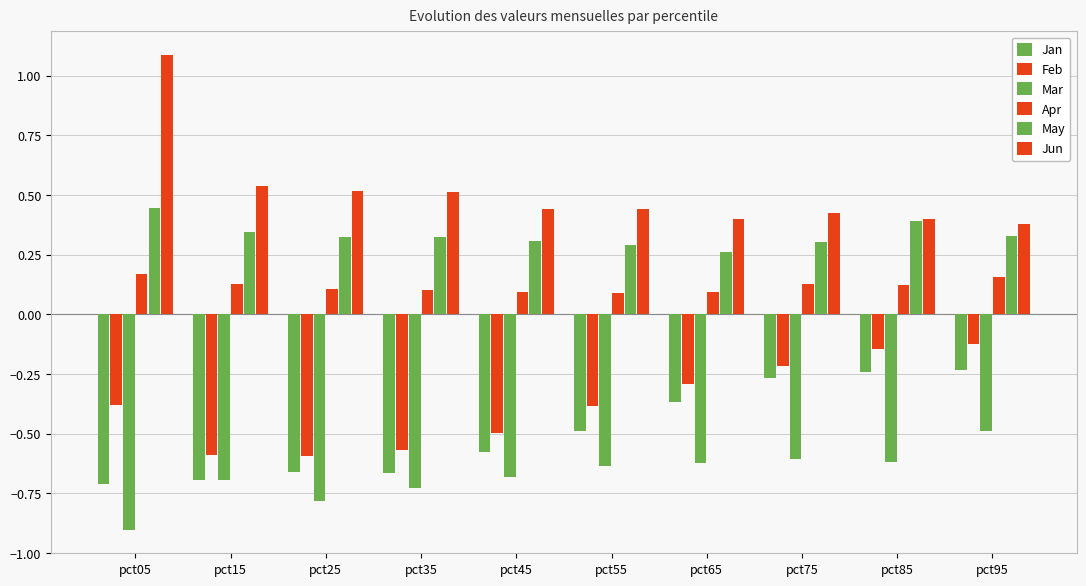

List the labels in order of Jun value, smallest first.

pct95, pct85, pct65, pct75, pct55, pct45, pct35, pct25, pct15, pct05